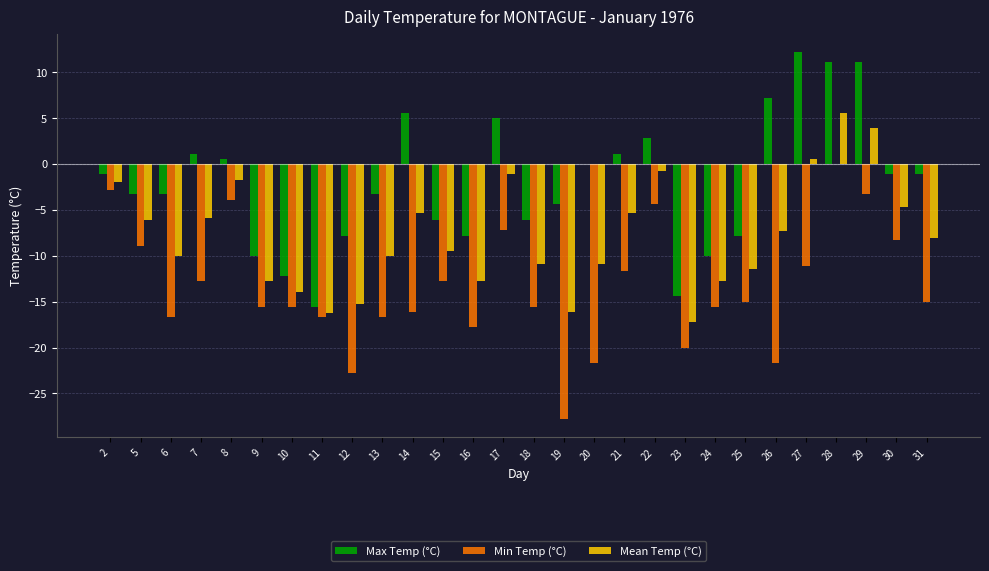

Are the bars grouped side by side (vs. stacked)?

Yes